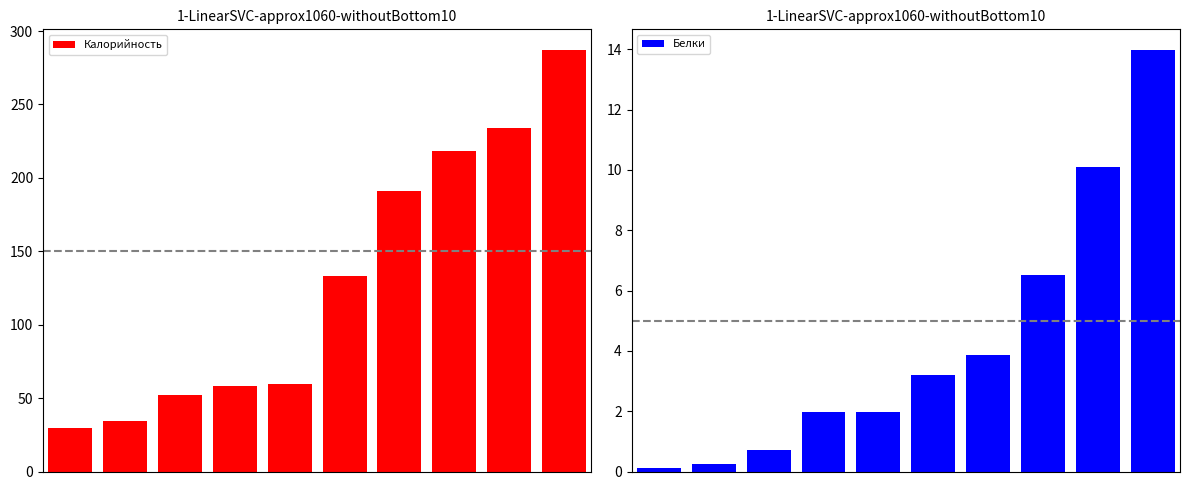

Where is Белки nearest to the value 7?

7